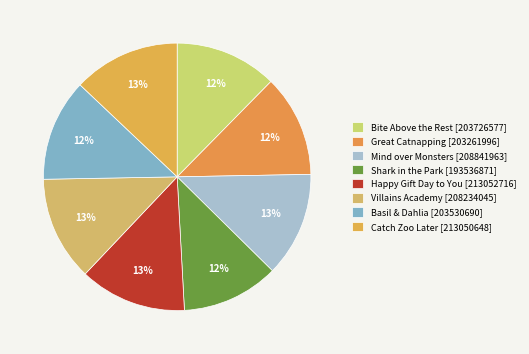

What is the change in value from Happy Gift Day to You to Villains Academy?

-4818671